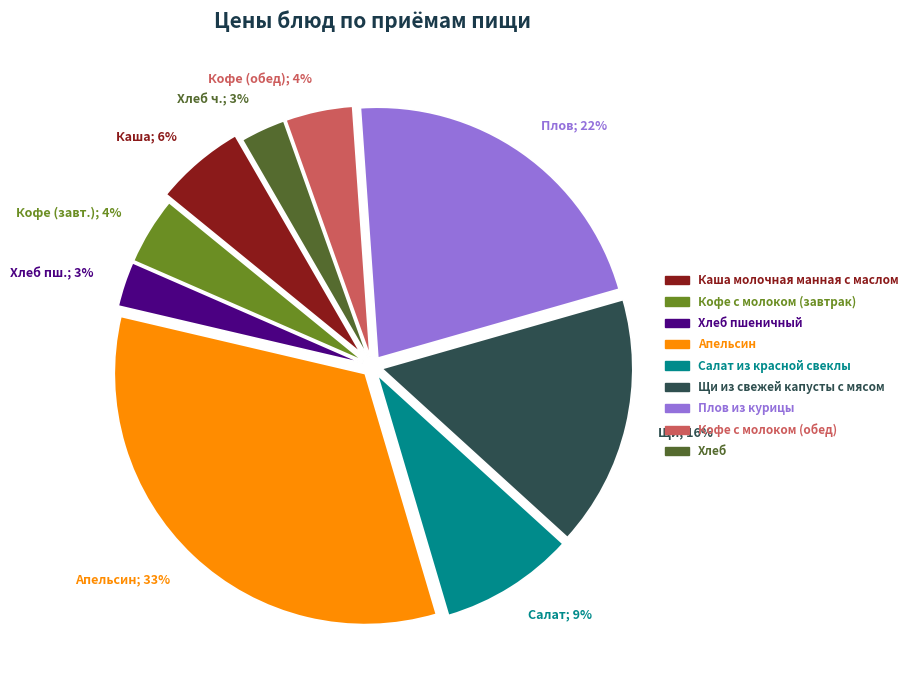

The Кофе (обед); 4% slice represents 4% of the pie. True or false?

True